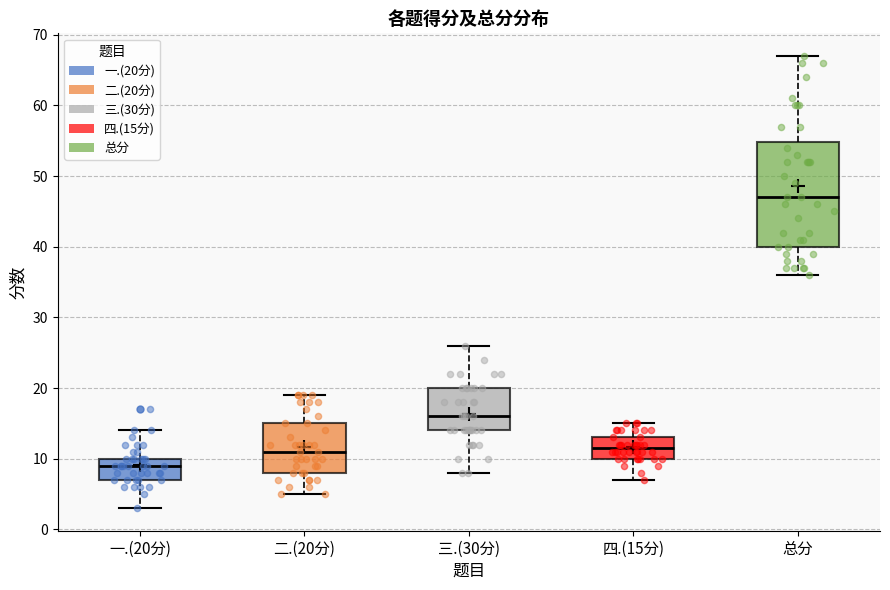

Comparing the boxes themselves (not the whiskers), which one is the tallest?

总分